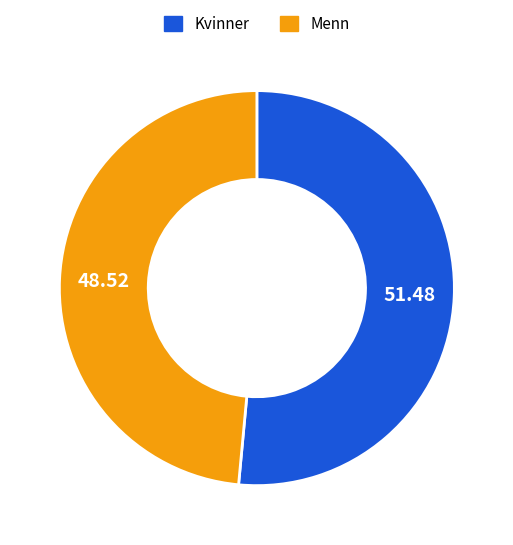

Does any single category account for the majority?

Yes